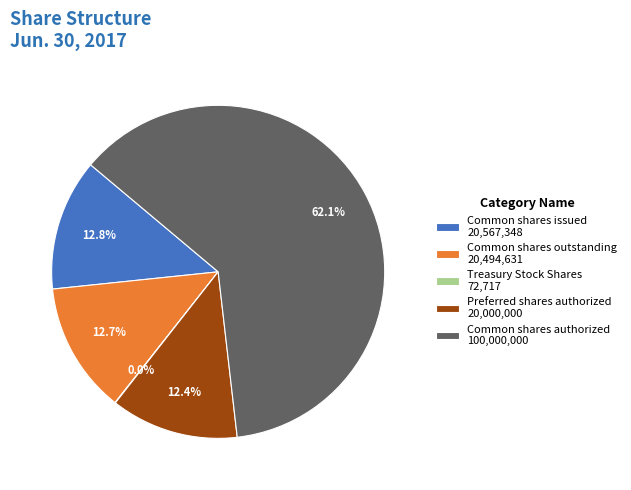

Is Common shares authorized 100,000,000 the majority of the pie?

Yes